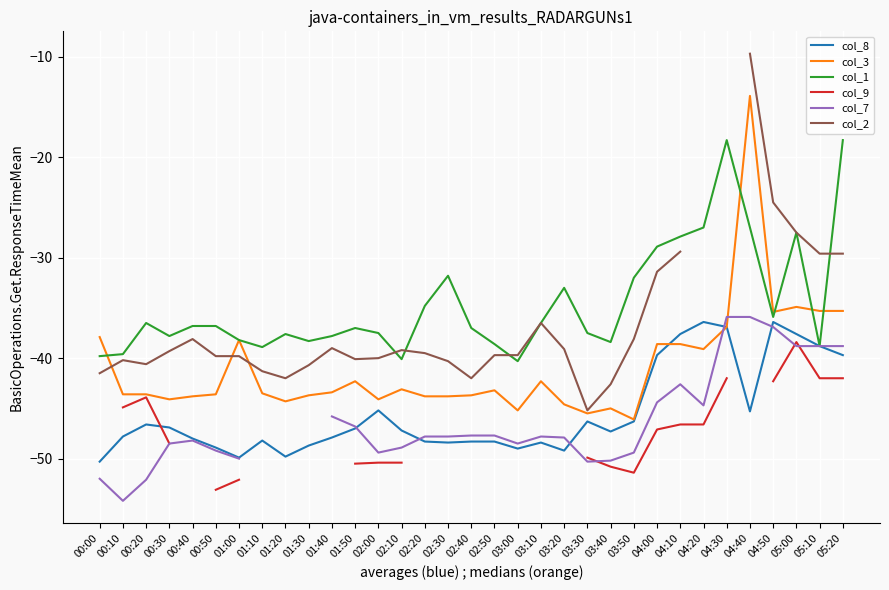

Which category has the highest value in the col_8 series?

04:20